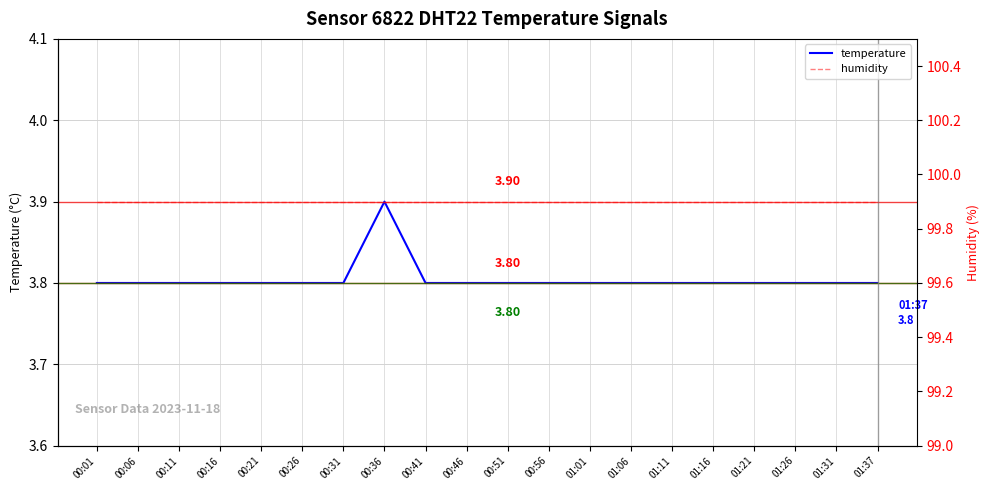

True or false: humidity and temperature cross at least once.

False